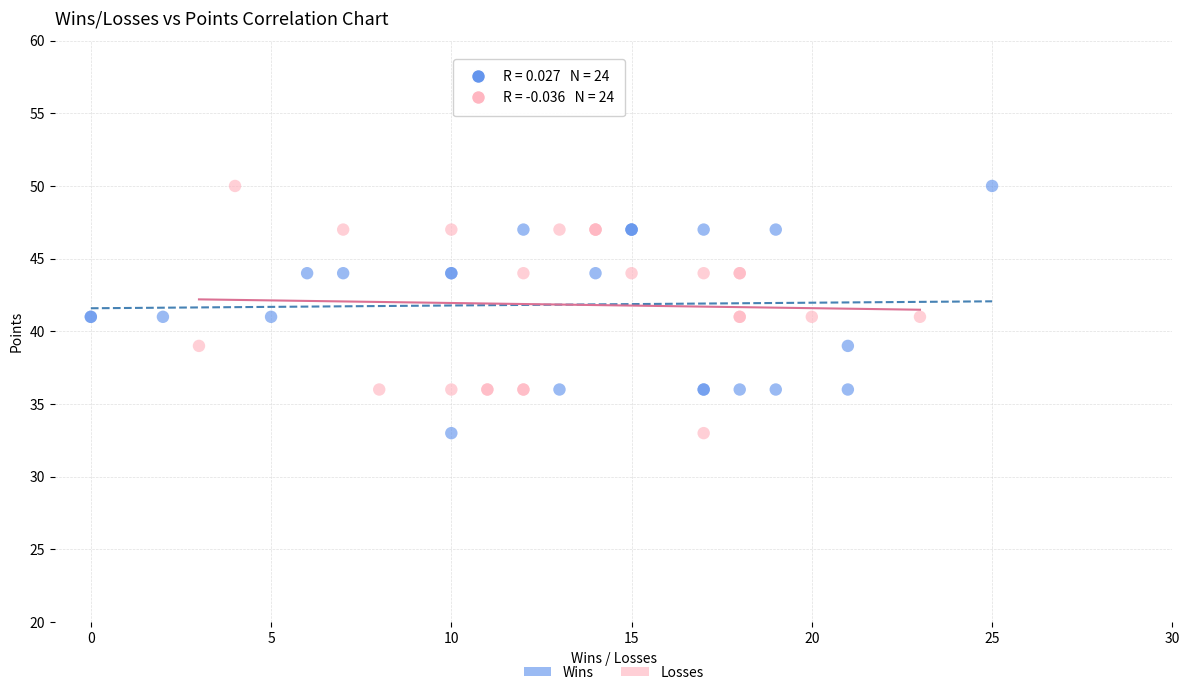

What are all the series names shown in the legend?

Wins, Losses